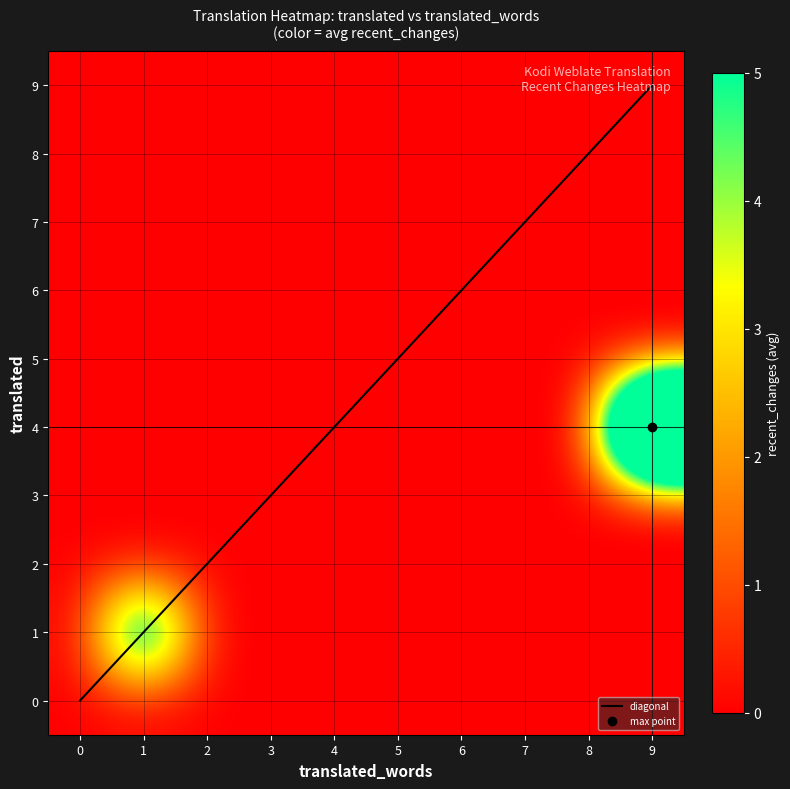

What is the highest value of the diagonal series?

9